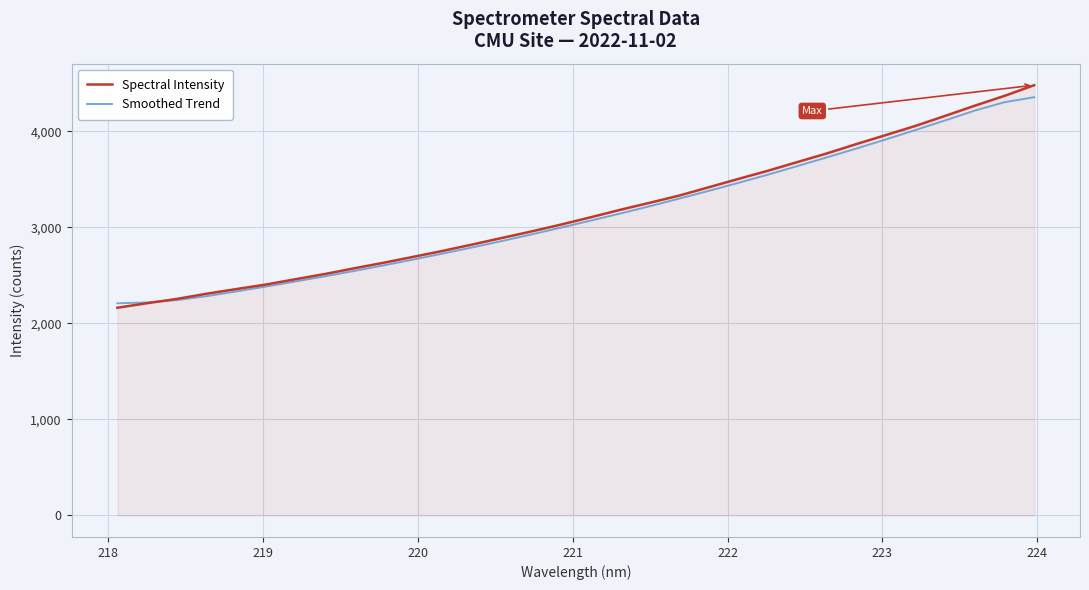

Which series has the largest range (max minus min)?

Spectral Intensity